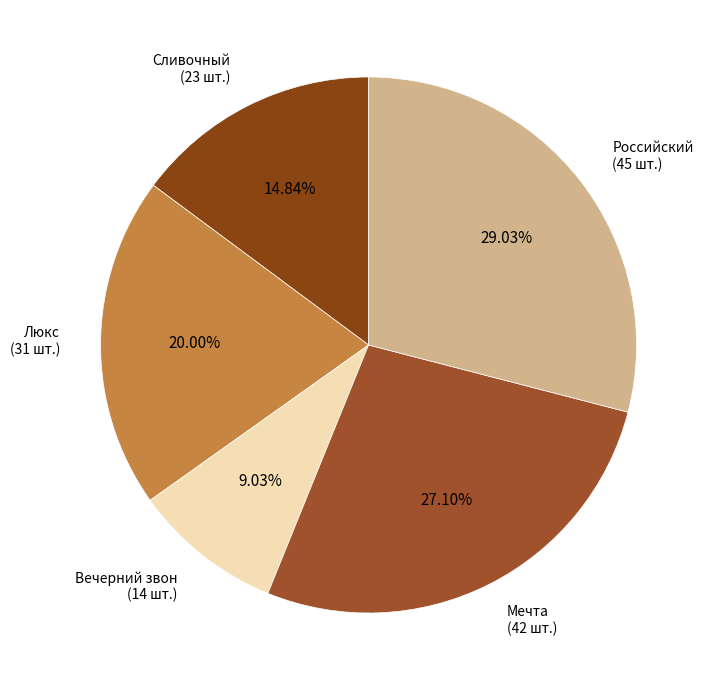

To the nearest percent, what is the combined percentage of Сливочный and Российский?

44%